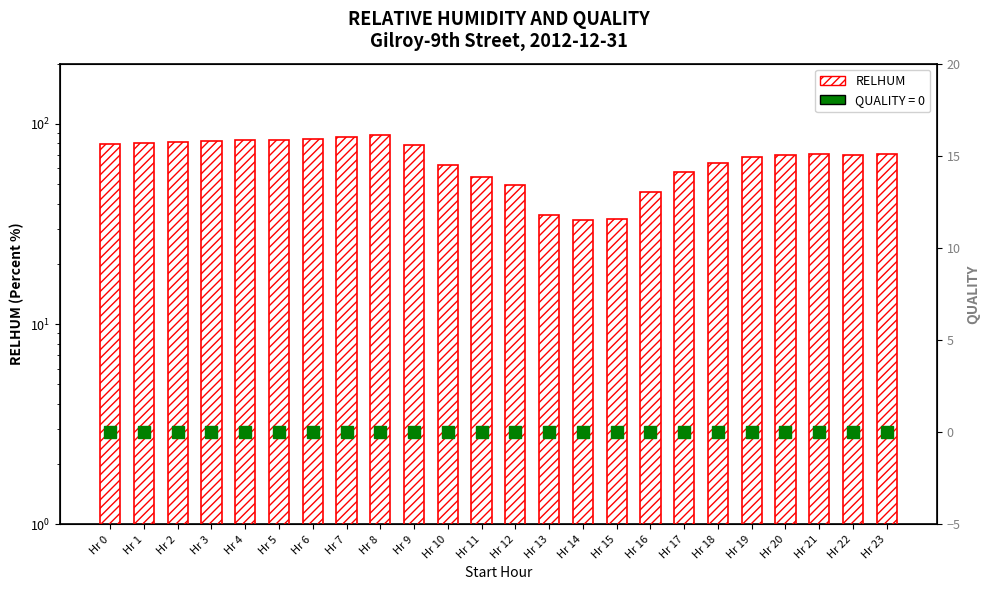

Approximately how many times larger is the value at Hr 5 compared to Hr 11?

1.5